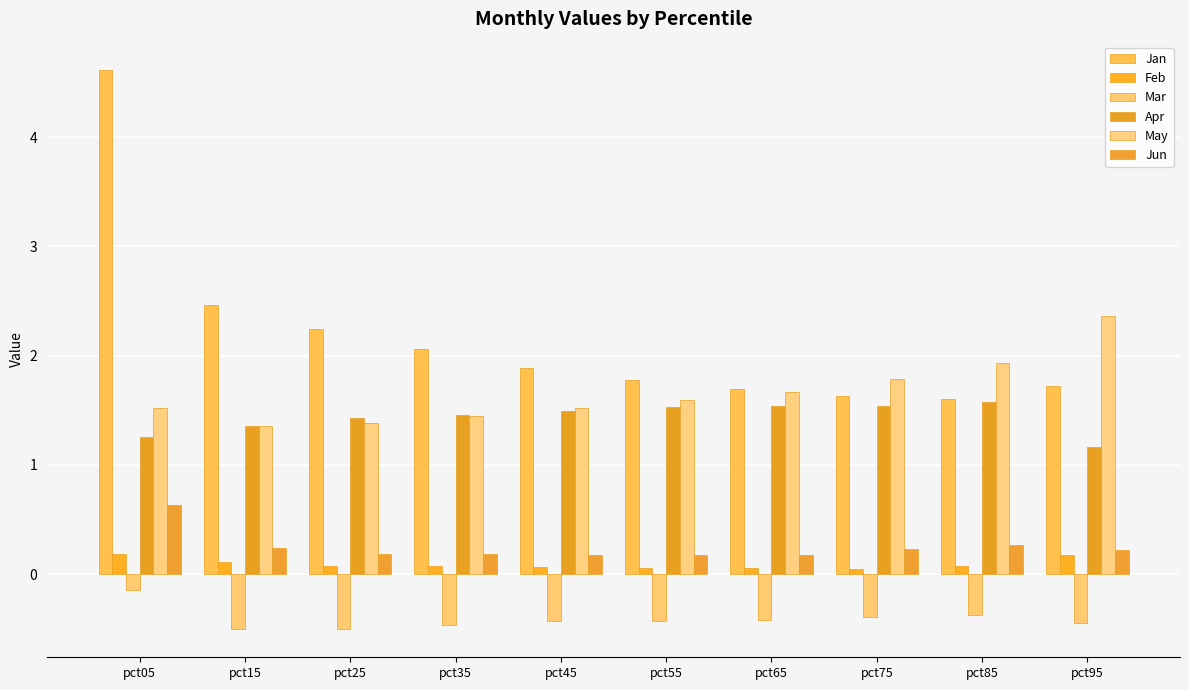

Which series changed the most between pct15 and pct35?

Jan